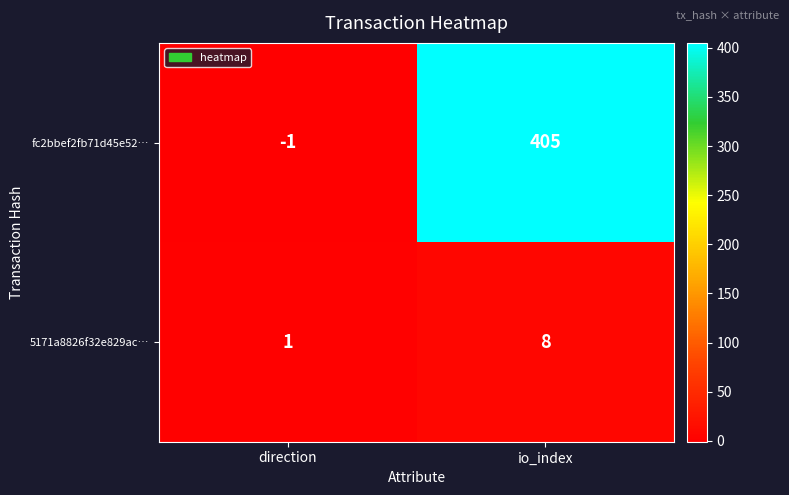

Which series changed the most between direction and io_index?

fc2bbef2fb71d45e52…